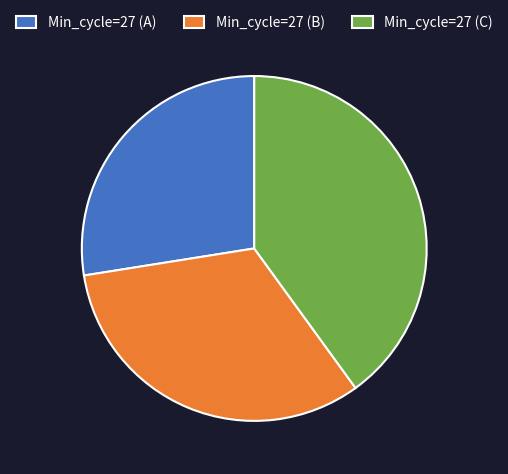

Is there a majority slice in this chart?

No